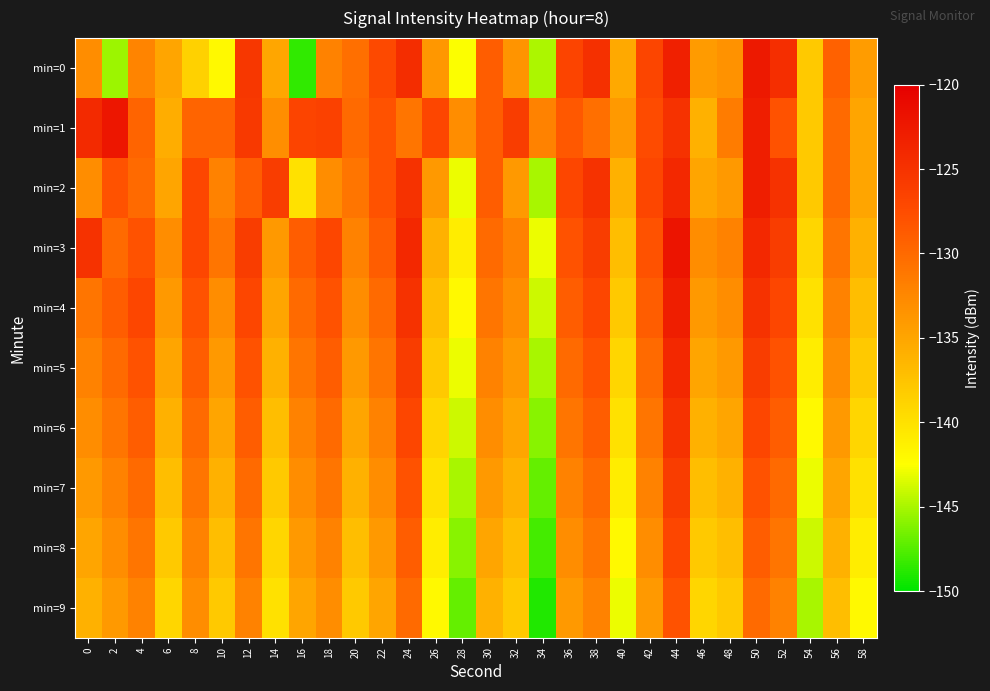

Rank the series by their maximum value, from lowest to highest.

min=9, min=8, min=7, min=6, min=5, min=2, min=4, min=0, min=1, min=3